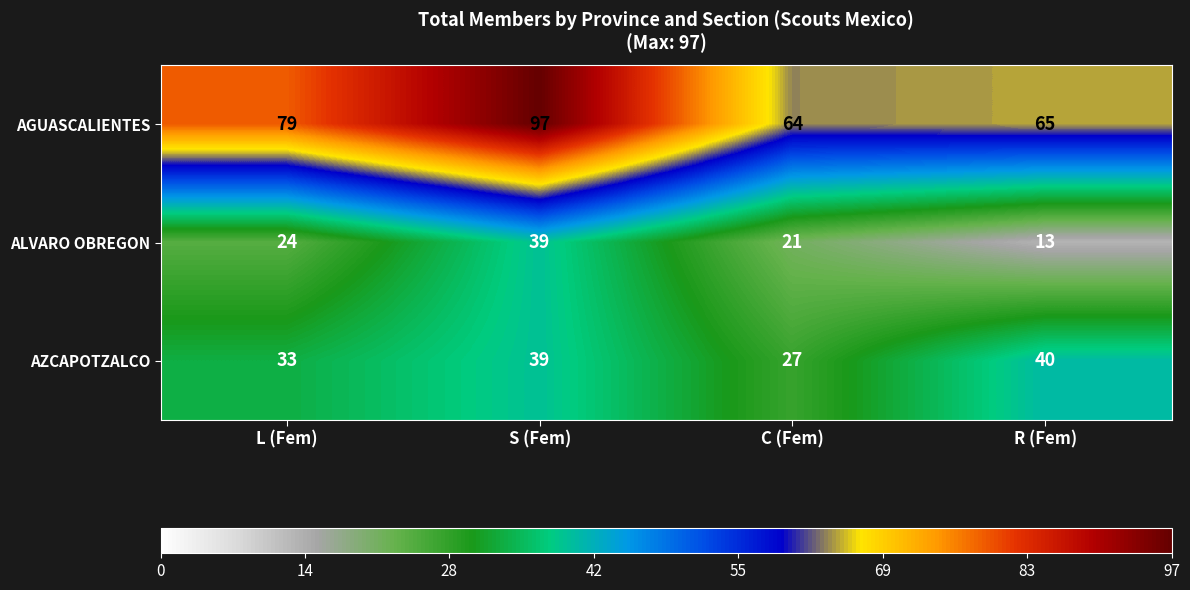

What value does the AZCAPOTZALCO series have at L (Fem), to the nearest 5?

35